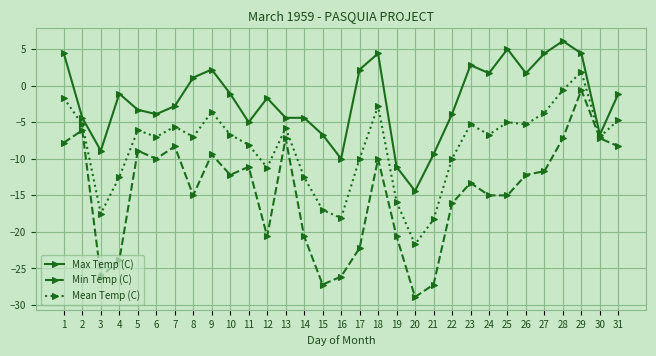

Rank the series by their average value, from lowest to highest.

Min Temp (C), Mean Temp (C), Max Temp (C)